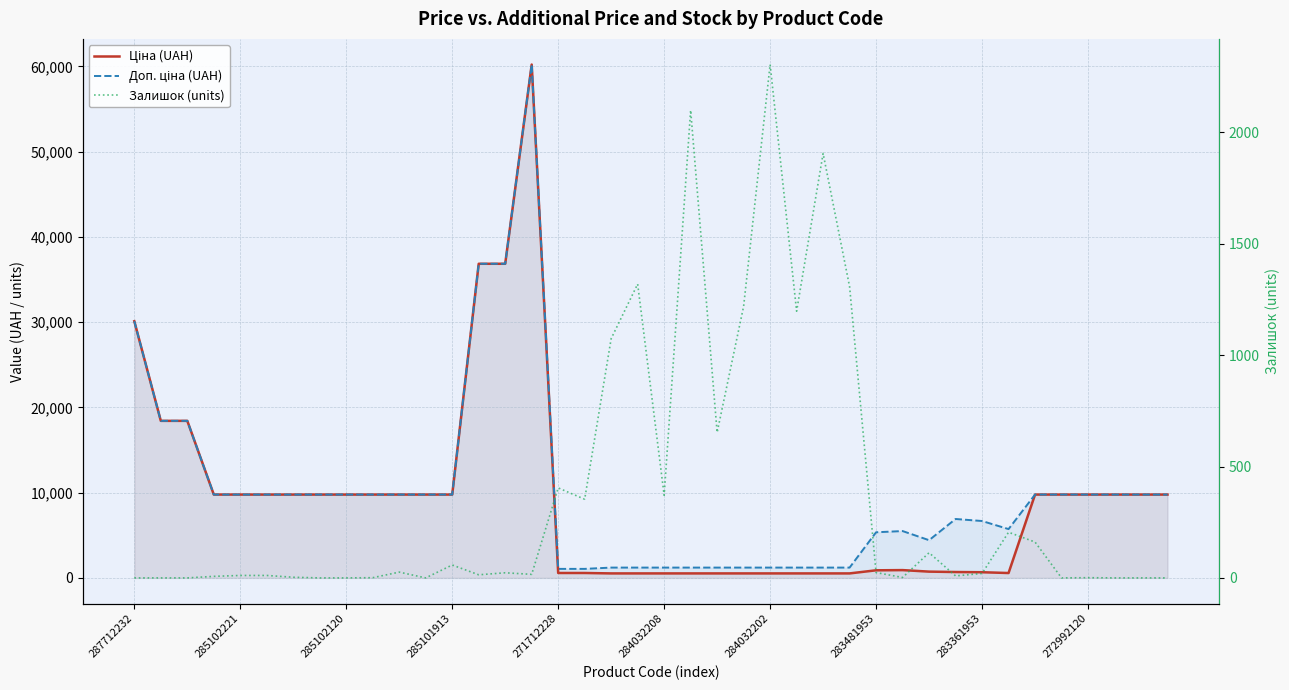

Reading right to left, transcribe all the data shown in this chart.

Ціна (UAH): 9775.5	9775.5	9775.5	9775.5	9775.5	9775.5	572.7	667.4	691.0	737.2	915.8	892.2	528.2	528.2	528.2	528.2	528.2	528.2	528.2	528.2	528.2	528.2	578.1	578.1	60205.6	36841.8	36841.8	9775.5	9775.5	9775.5	9775.5	9775.5	9775.5	9775.5	9775.5	9775.5	9775.5	18420.9	18420.9	30102.8
Доп. ціна (UAH): 9775.5	9775.5	9775.5	9775.5	9775.5	9775.5	5727.0	6673.6	6910.3	4423.0	5495.0	5353.1	1210.7	1210.7	1210.7	1210.7	1210.7	1210.7	1210.7	1210.7	1210.7	1210.7	1060.0	1060.0	60205.6	36841.8	36841.8	9775.5	9775.5	9775.5	9775.5	9775.5	9775.5	9775.5	9775.5	9775.5	9775.5	18420.9	18420.9	30102.8
Залишок (units): 0.0	0.0	0.0	1.0	0.0	161.0	205.0	20.0	9.0	113.0	2.0	24.0	1307.0	1905.0	1197.0	2304.0	1219.0	653.0	2099.0	371.0	1319.0	1074.0	353.0	404.0	16.0	23.0	14.0	58.0	0.0	26.0	1.0	0.0	0.0	3.0	11.0	11.0	7.0	0.0	0.0	0.0